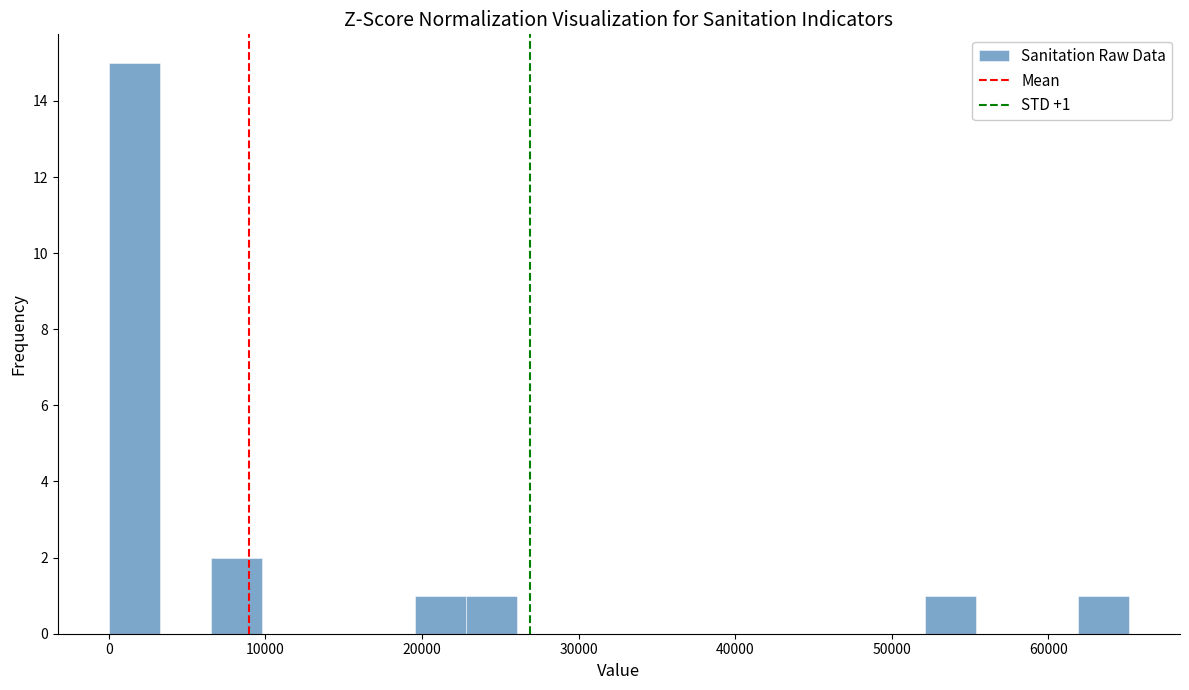

Read against the x-axis, roughly where is the centre of the tallest bar?

2000